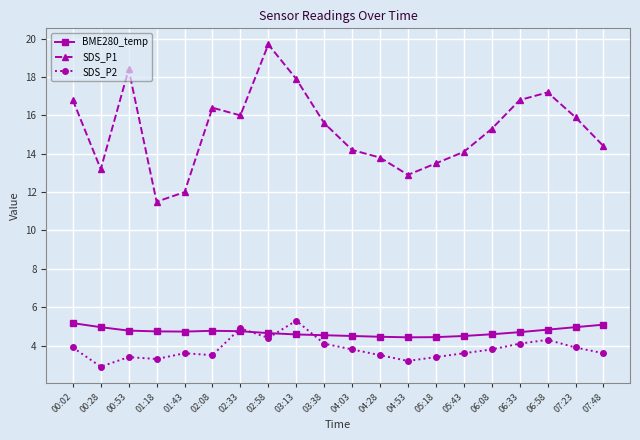

What is the minimum value for SDS_P2?

2.9